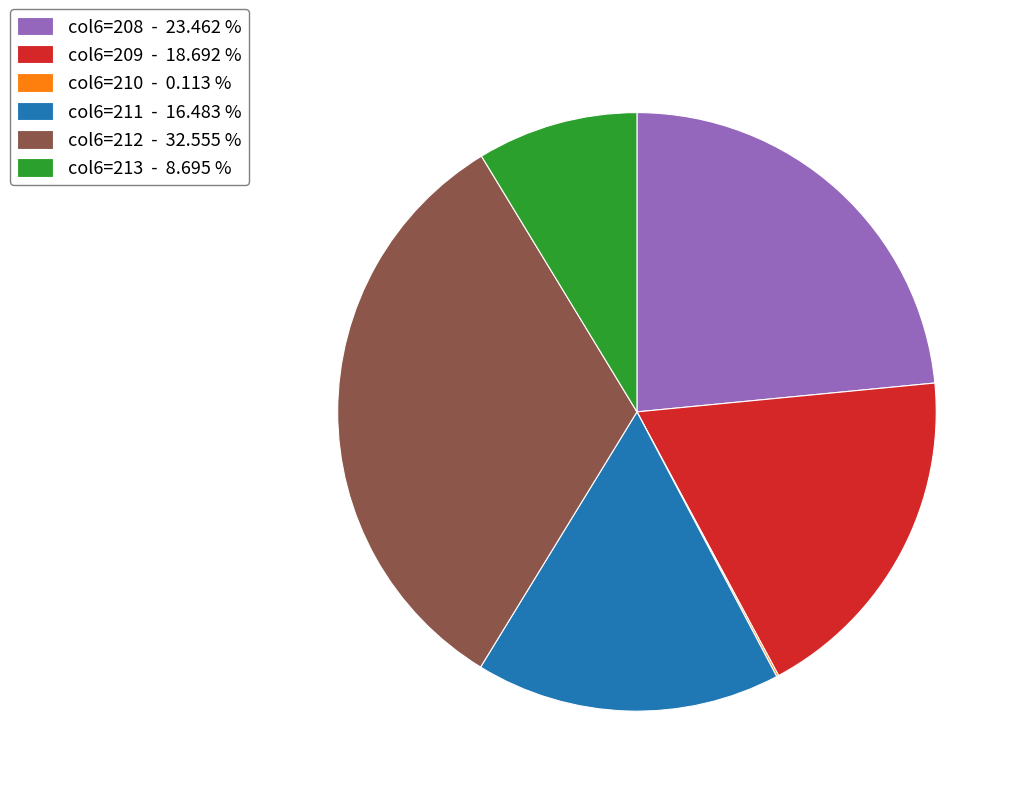

Which slice is the largest?

col6=212 - 32.555 %